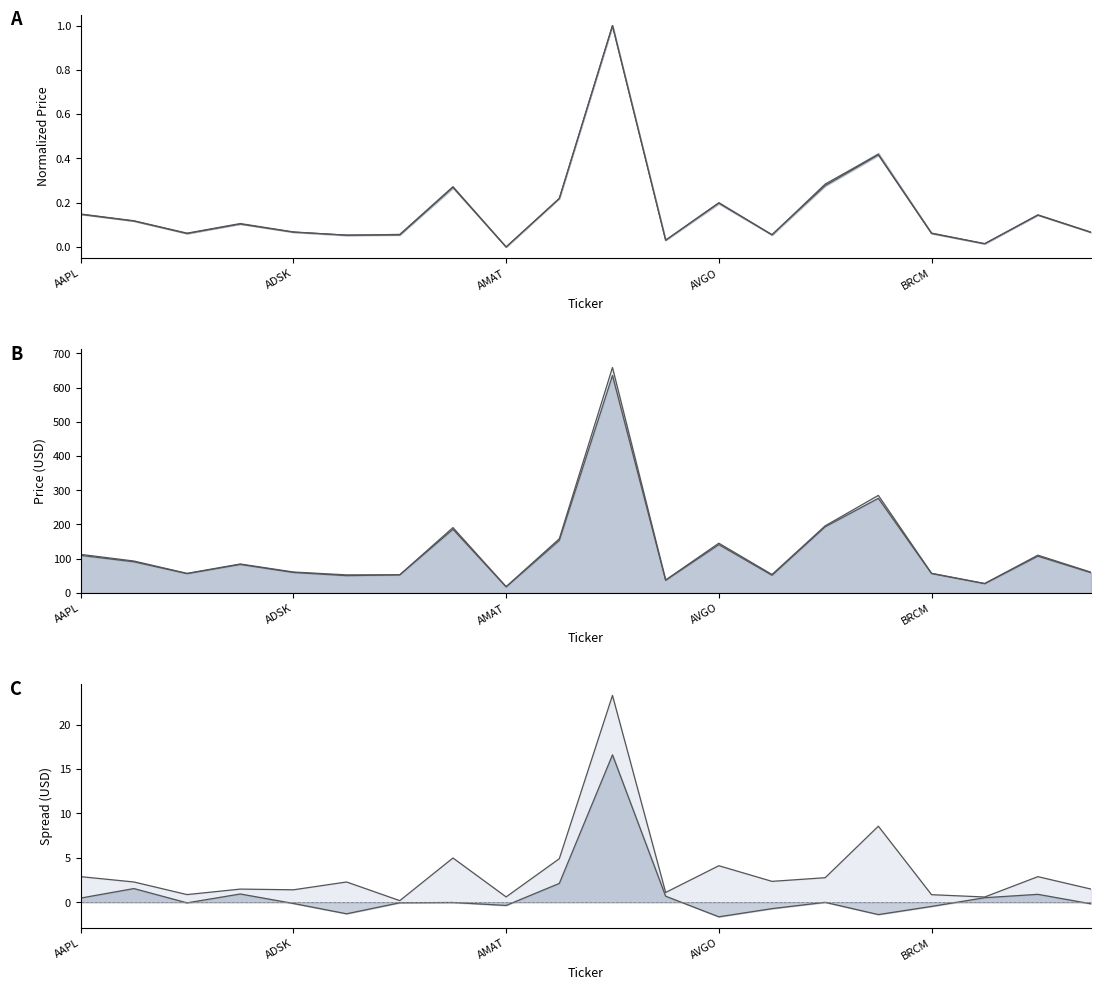

Reading right to left, extract all data points from this chart.

High: 0.1	0.1	0.0	0.1	0.4	0.3	0.1	0.2	0.0	1.0	0.2	0.0	0.3	0.1	0.1	0.1	0.1	0.1	0.1	0.1
Low: 0.1	0.1	0.0	0.1	0.4	0.3	0.1	0.2	0.0	1.0	0.2	0.0	0.3	0.1	0.1	0.1	0.1	0.1	0.1	0.1
High line: 60.6	110.4	27.8	57.5	285.0	196.1	54.0	145.4	38.0	658.6	158.3	18.4	191.0	53.1	52.9	61.2	84.7	57.3	93.3	112.7
Low line: 59.1	107.5	27.2	56.7	276.4	193.3	51.6	141.2	36.9	635.3	153.4	17.8	186.0	52.9	50.6	59.8	83.2	56.4	91.0	109.8
H-L: 1.5	2.9	0.6	0.9	8.6	2.8	2.4	4.1	1.1	23.3	4.9	0.6	5.0	0.2	2.3	1.4	1.5	0.9	2.3	2.9
C-O: -0.2	0.9	0.5	-0.5	-1.4	0.0	-0.7	-1.6	0.7	16.6	2.1	-0.3	-0.0	-0.0	-1.3	-0.1	0.9	-0.1	1.6	0.5